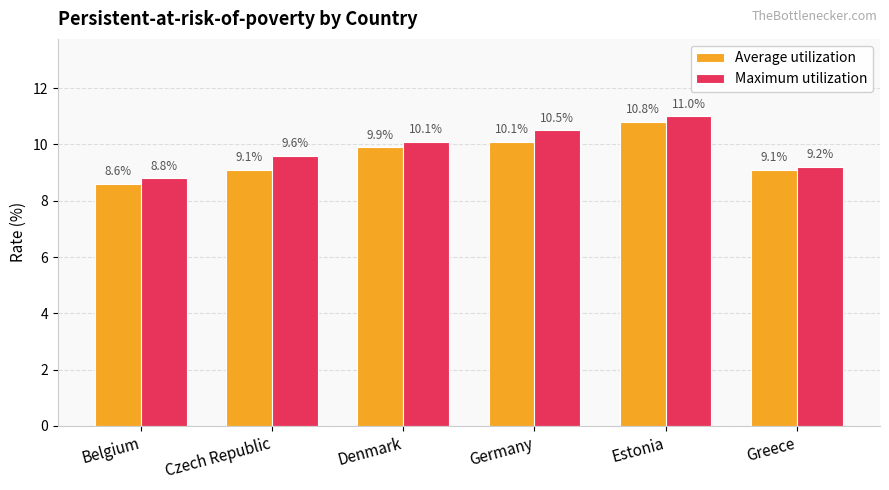

What is the highest value of the Average utilization series?

10.8